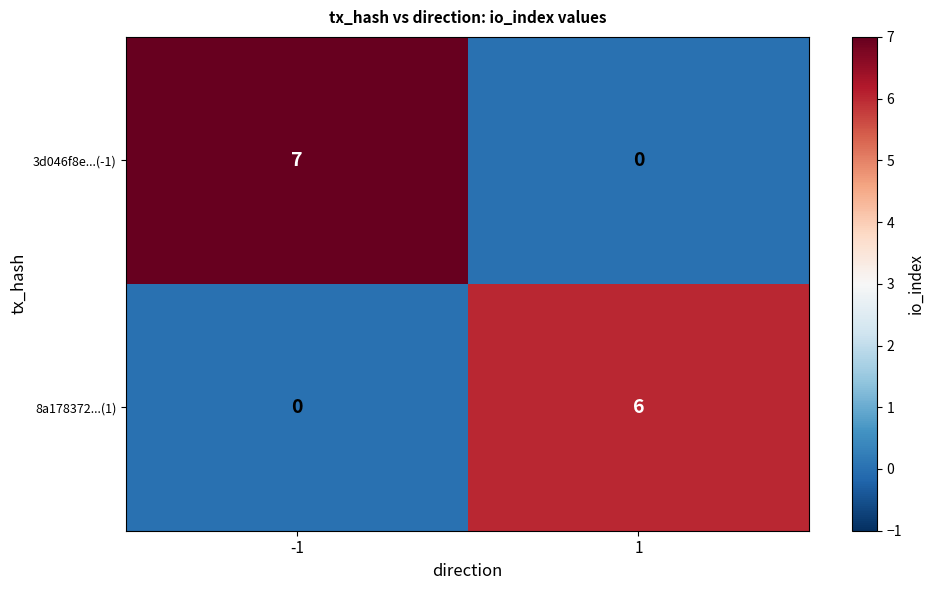

Which series has the widest spread of values?

3d046f8e...(-1)